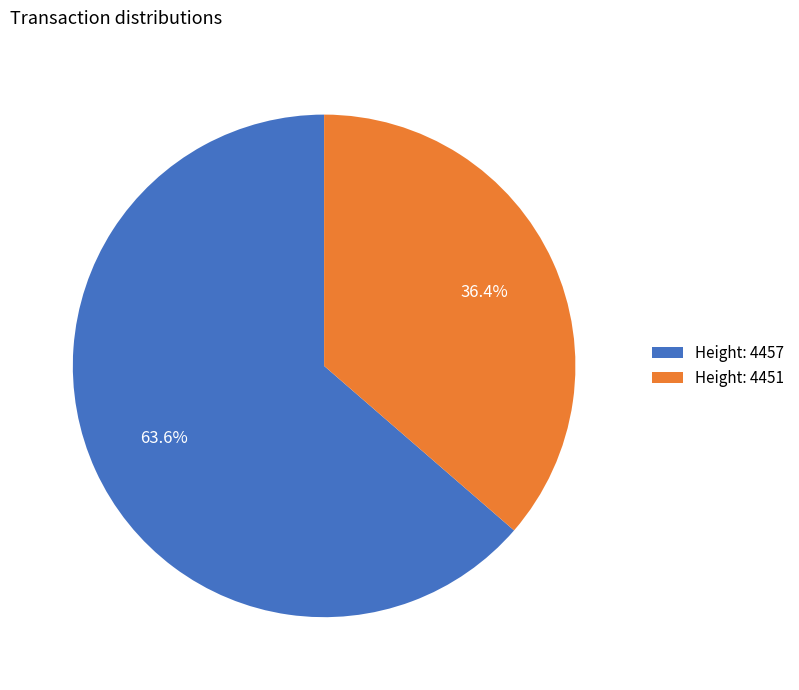

How much of the chart is everything except Height: 4457?

36.4%